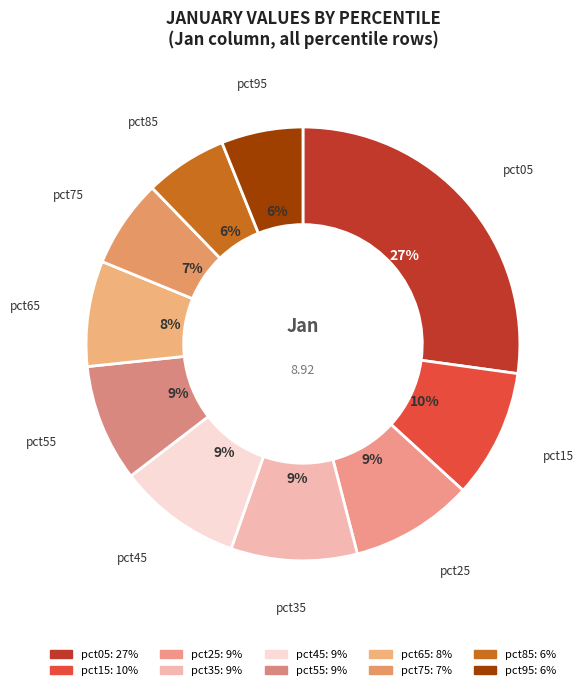

Is the sum of pct35 and pct05 greater than half?

No